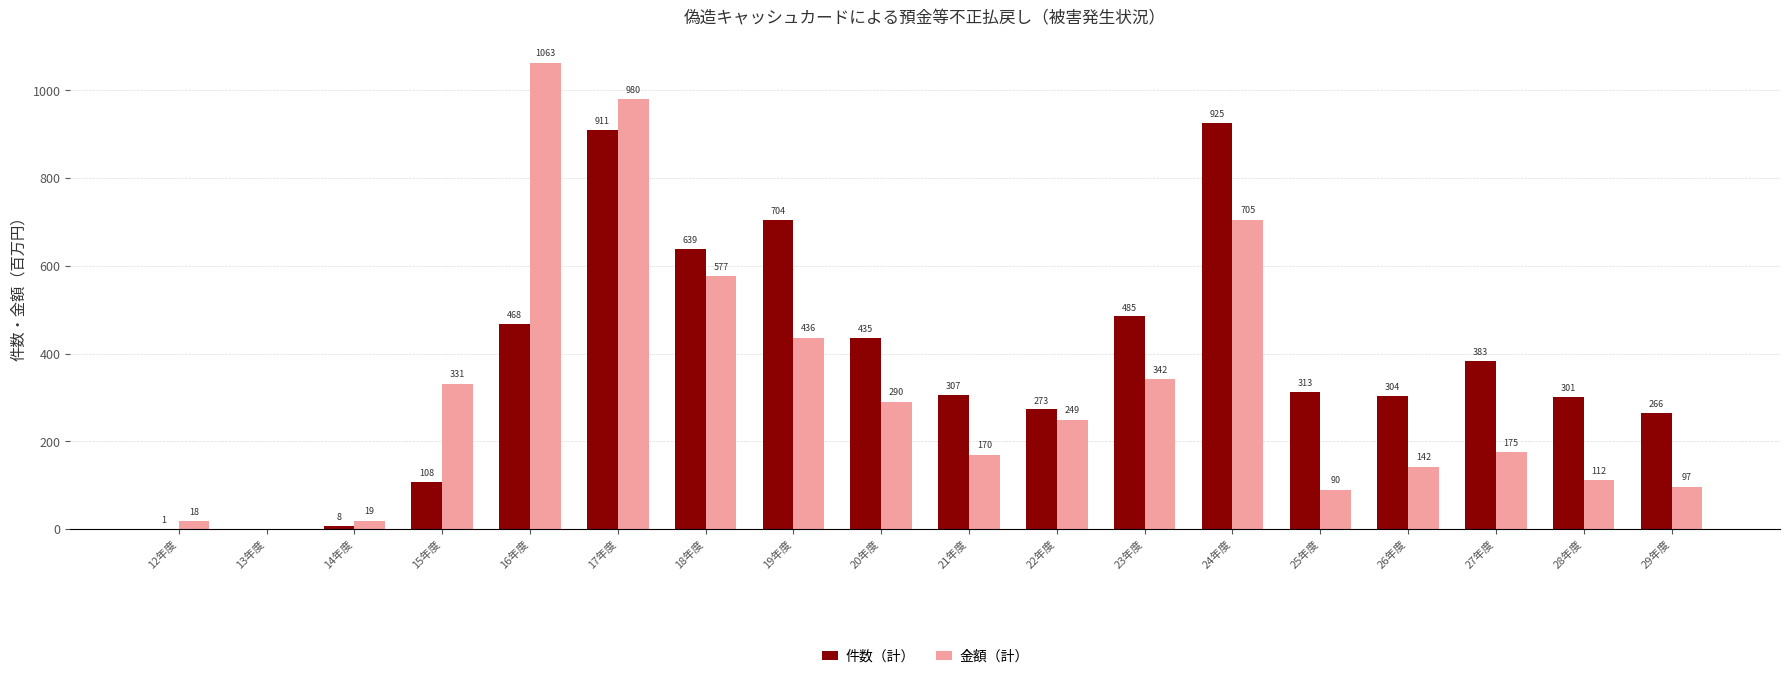

Read the 金額（計） value at 27年度.

175